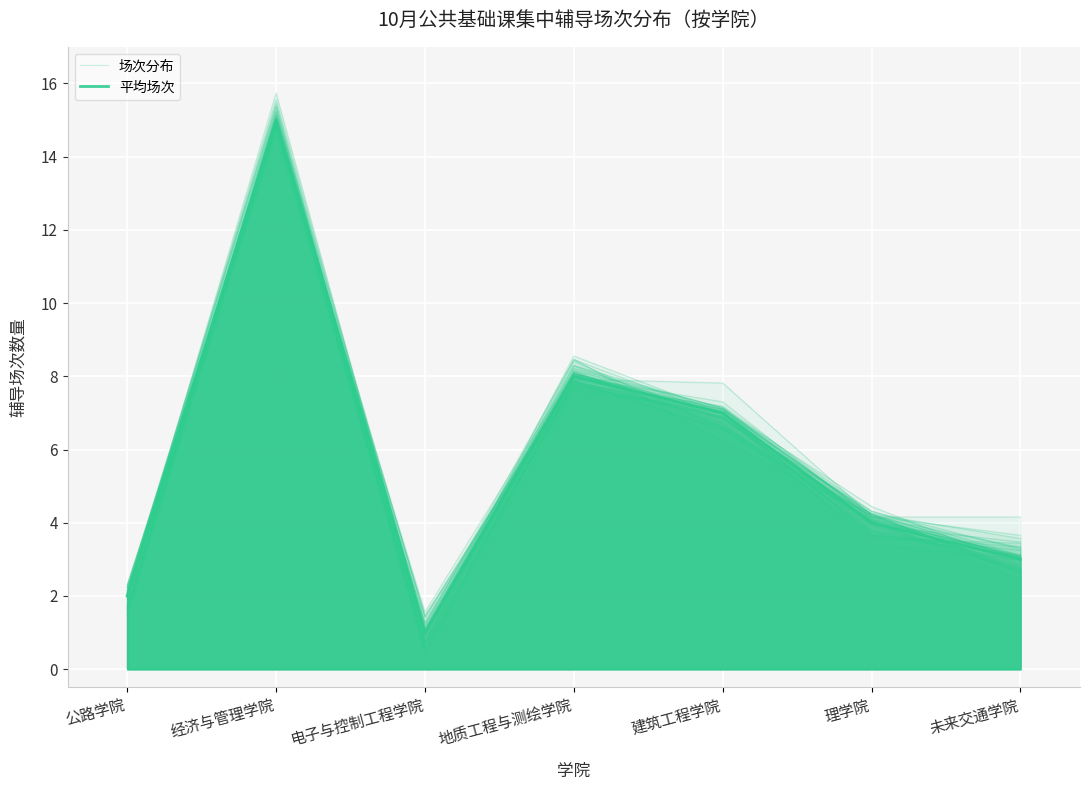

At which category does 平均场次 reach its first local peak?

经济与管理学院